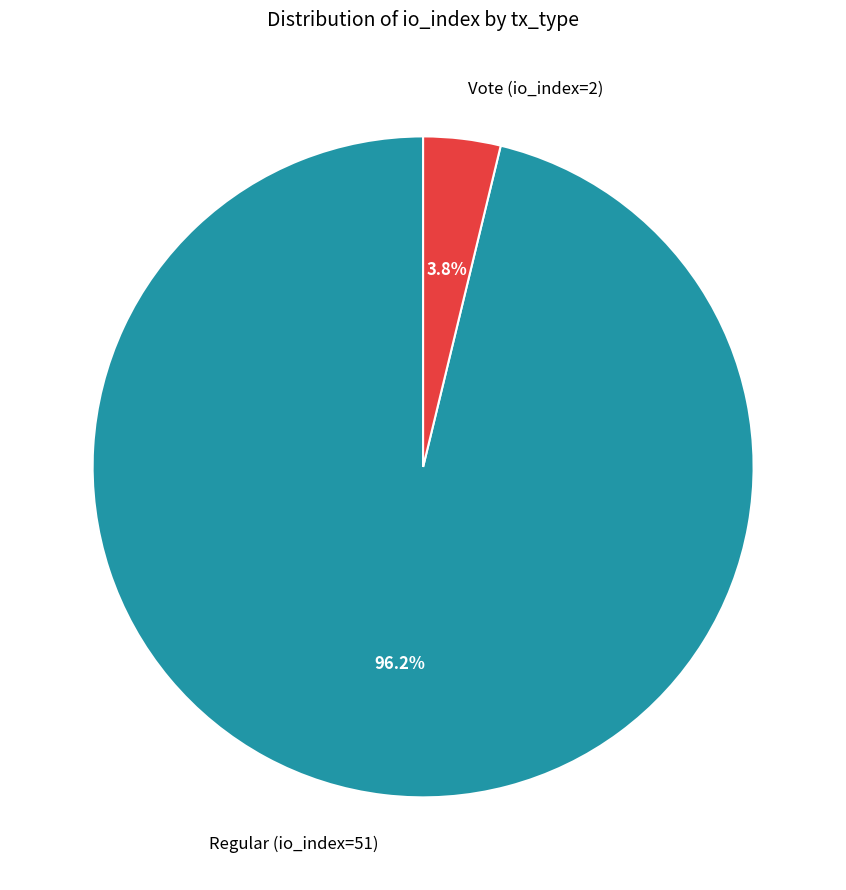

Is the sum of Vote (io_index=2) and Regular (io_index=51) greater than half?

Yes